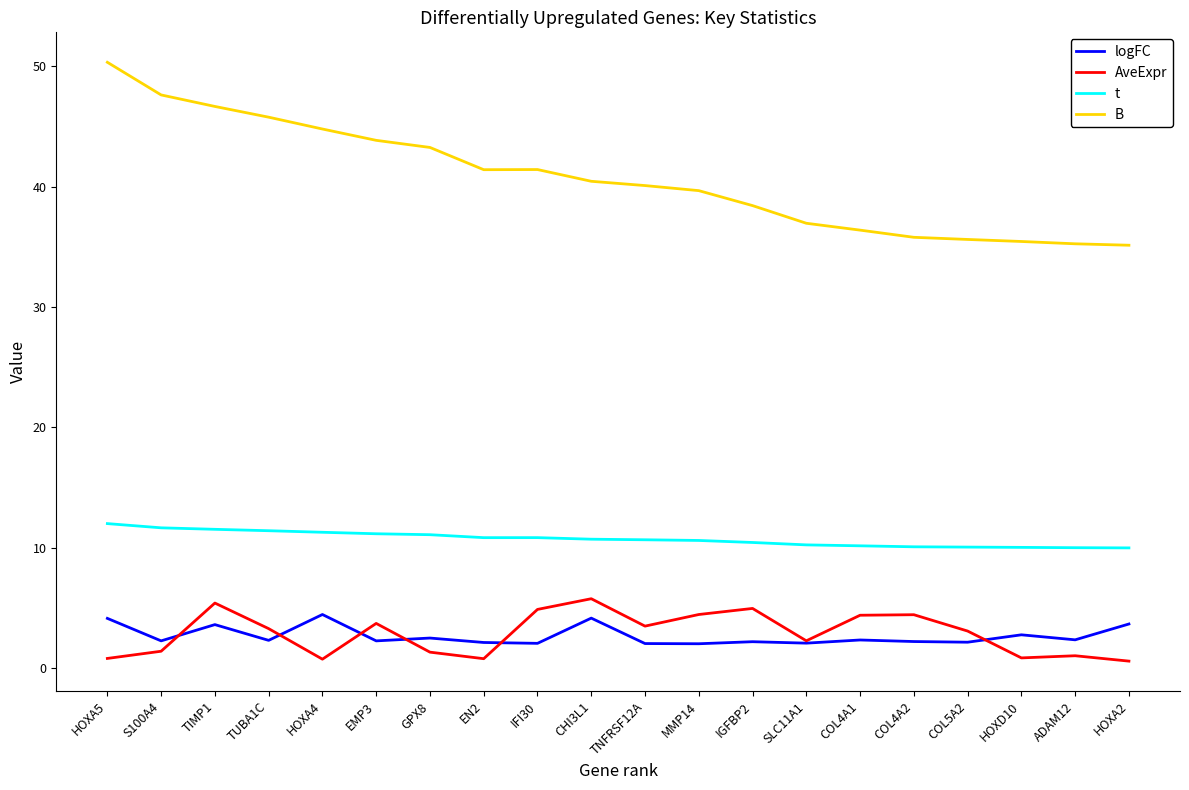

True or false: logFC and t intersect in this chart.

False